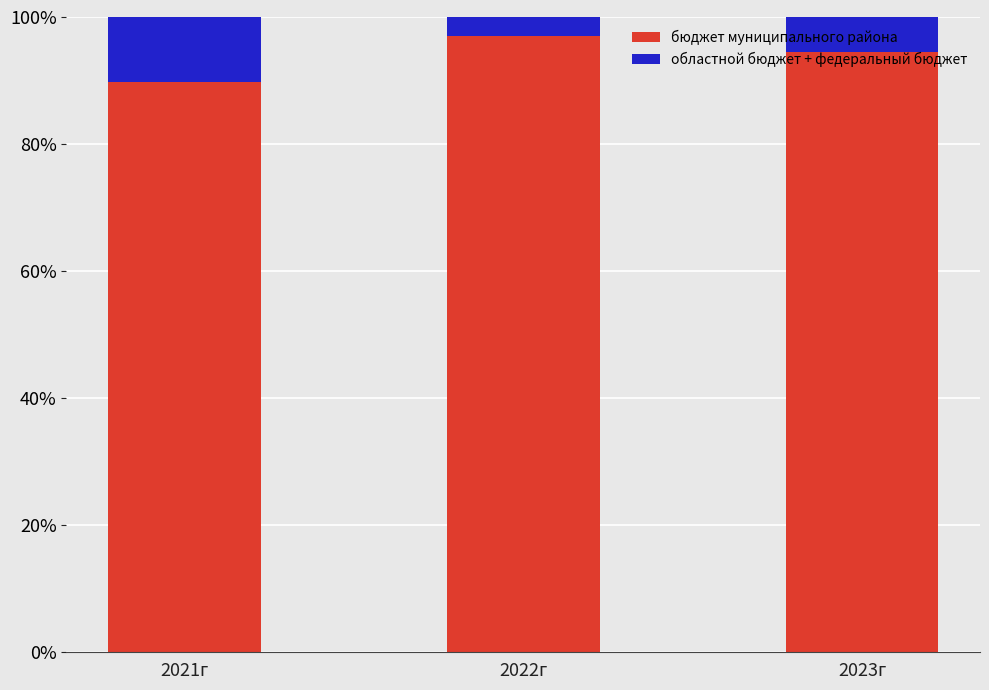

What is the average value of the бюджет муниципального района series?

93.8